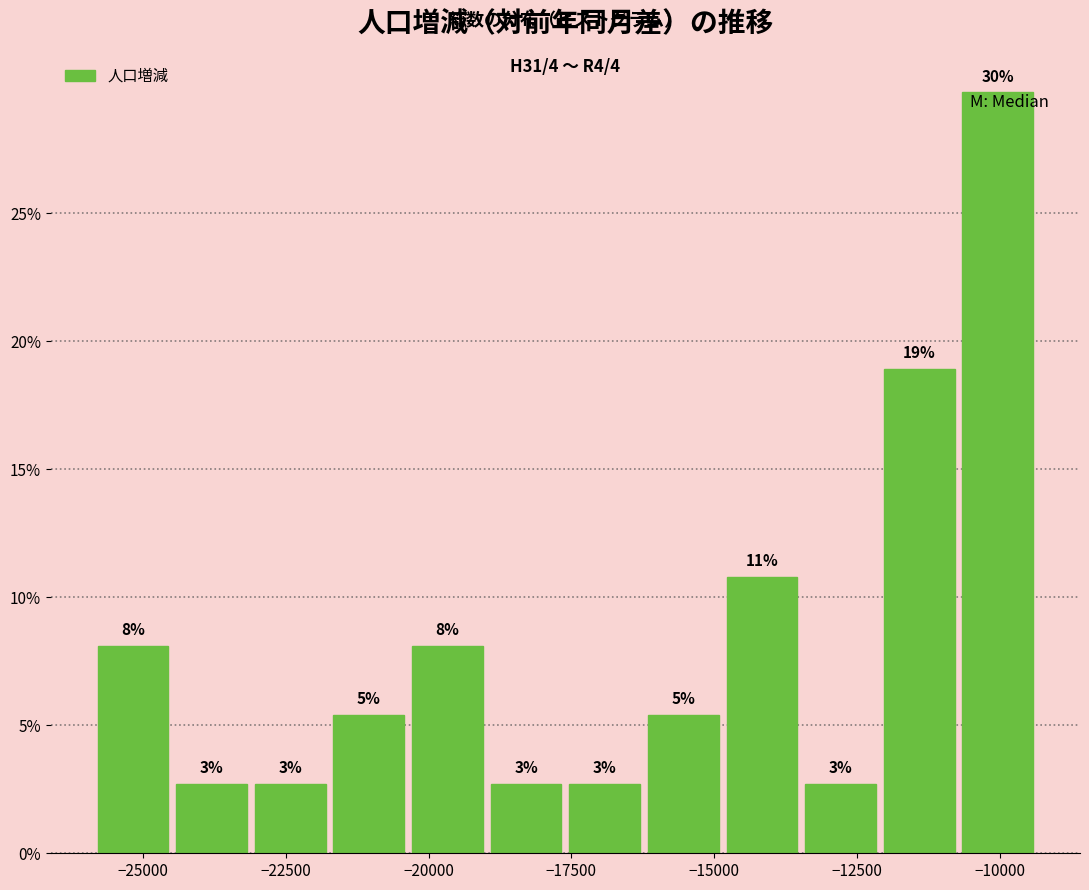

Around what value on the x-axis is the tallest bar? Give the approximate position of its centre, as read against the axis.

-10000